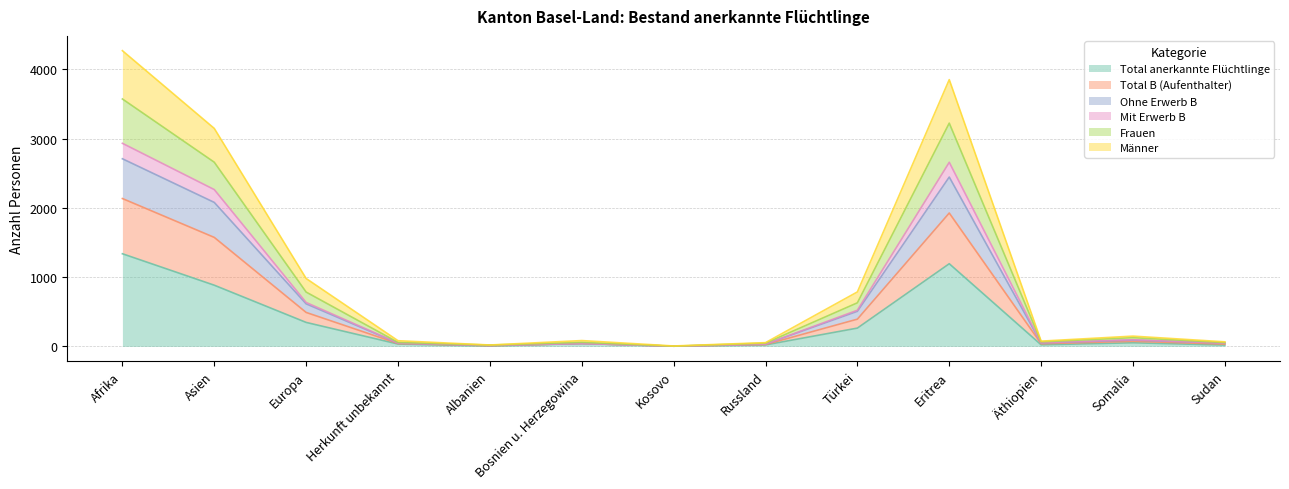

At which category does Frauen reach its first local peak?

Bosnien u. Herzegowina